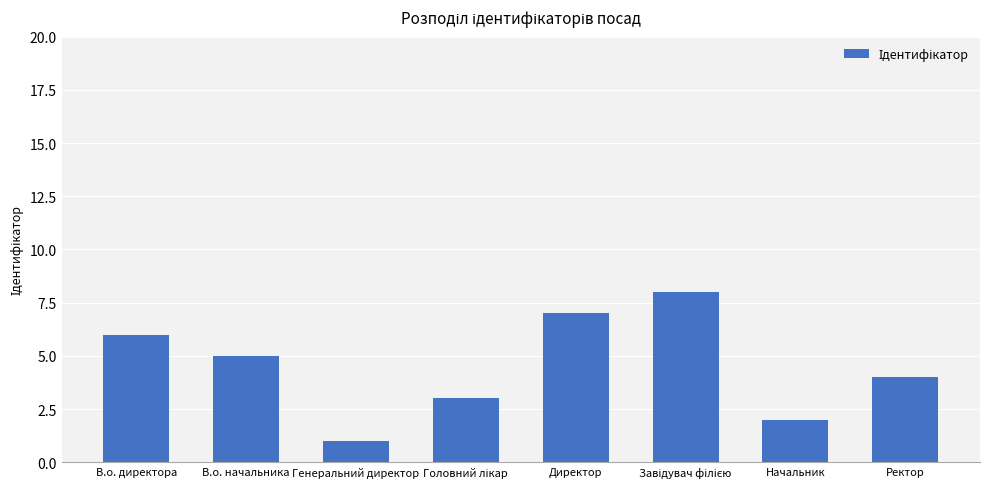

Which has a higher value, Генеральний директор or Директор?

Директор